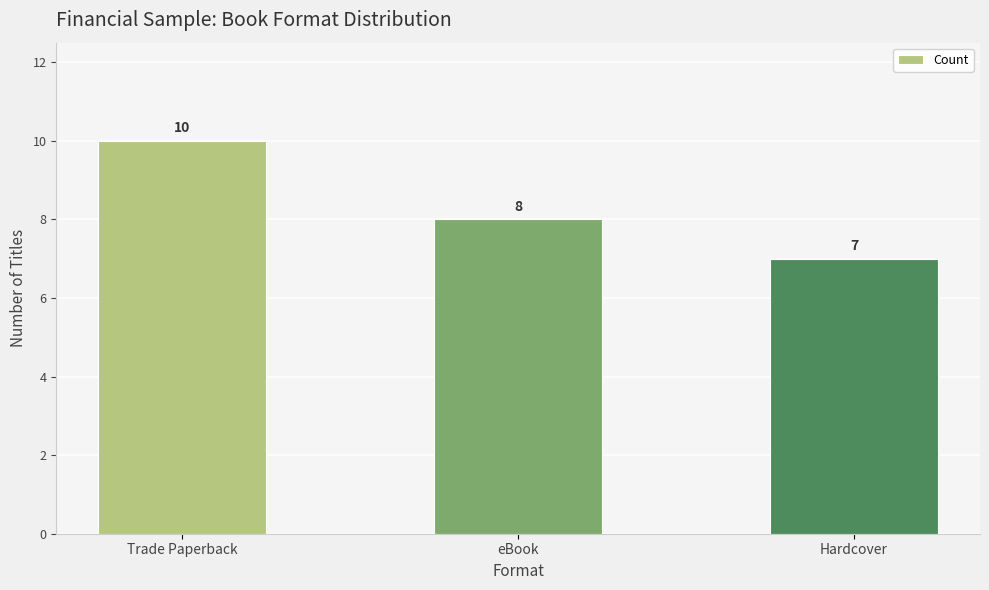

Reading left to right, what are all the values shown in this chart?

10	8	7